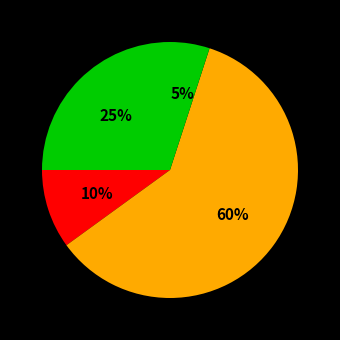

How many segments does this pie chart have?

4